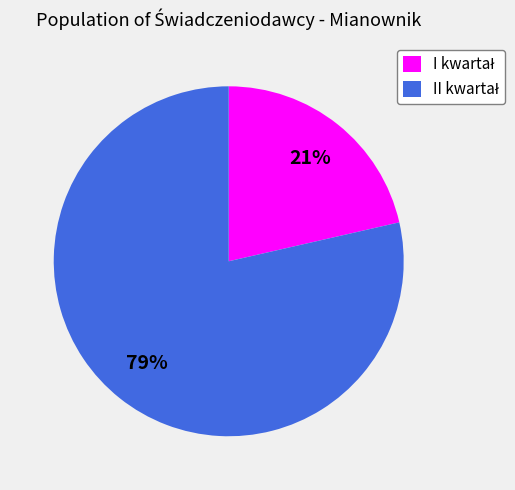

Does any single category account for the majority?

Yes